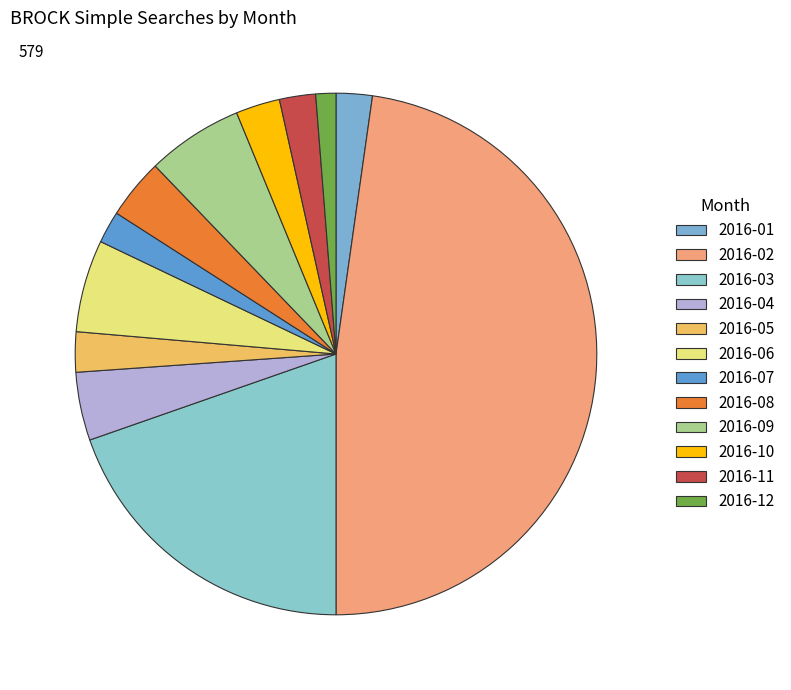

To the nearest percent, what is the average slice percentage?

8%